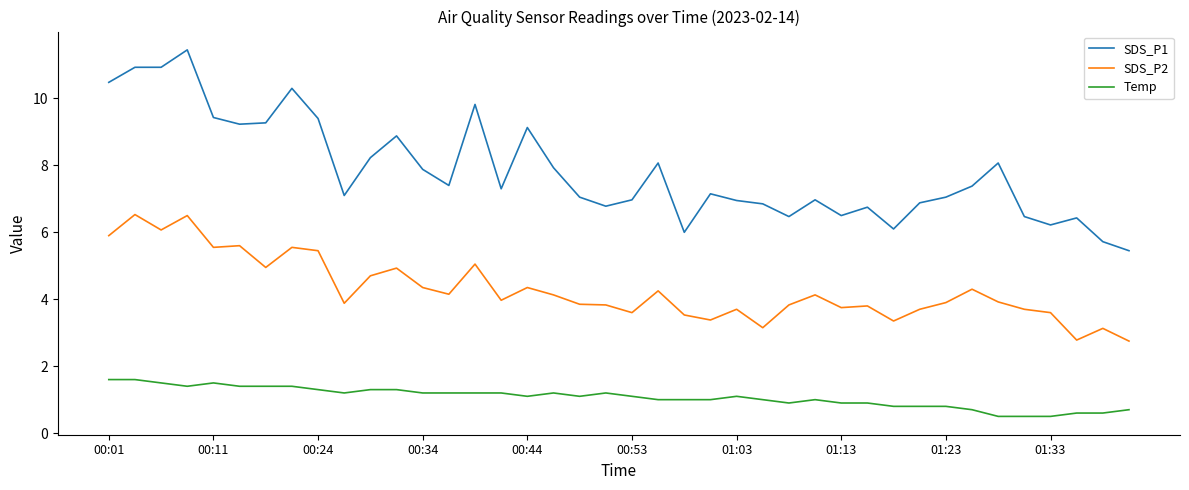

Which series has the largest total across all categories?

SDS_P1